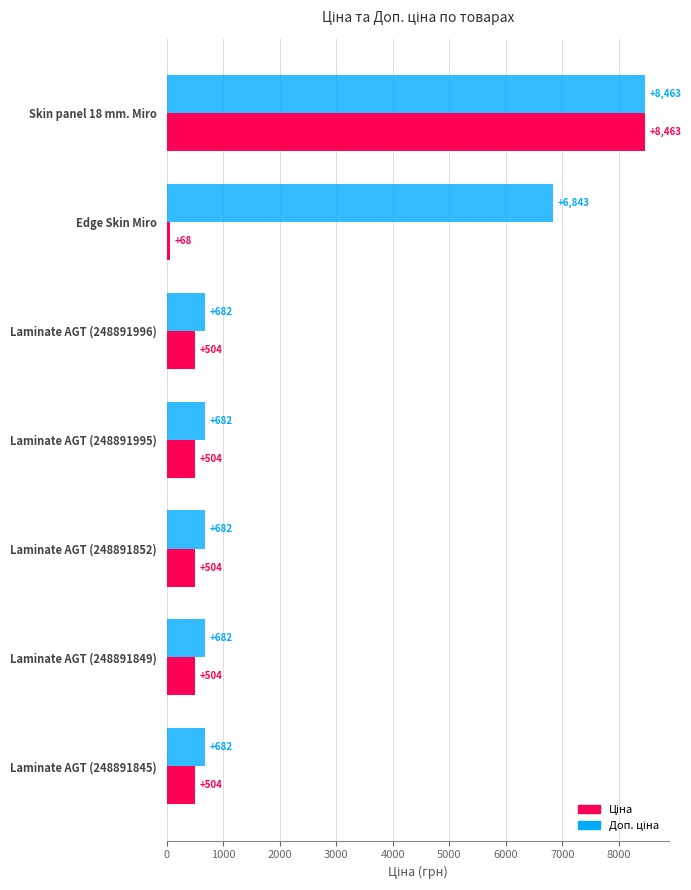

At which category is the sum across all series the highest?

Skin panel 18 mm. Miro